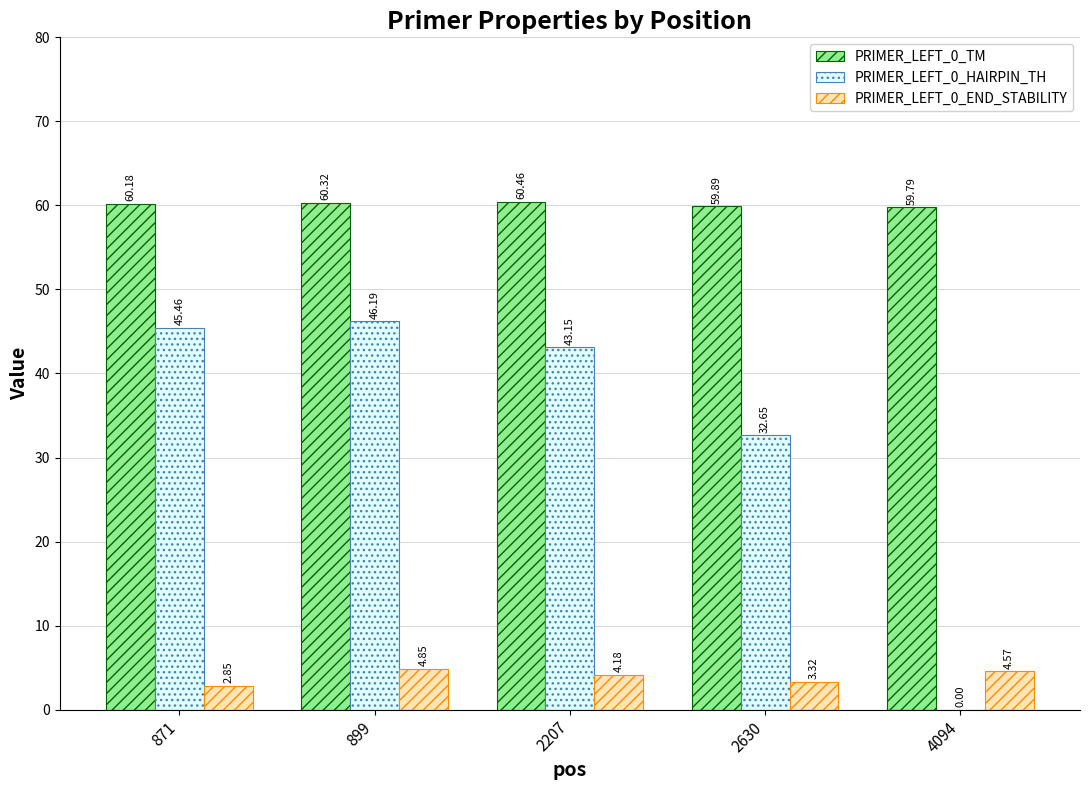

True or false: PRIMER_LEFT_0_HAIRPIN_TH has a value of 19.8 at 899.

False